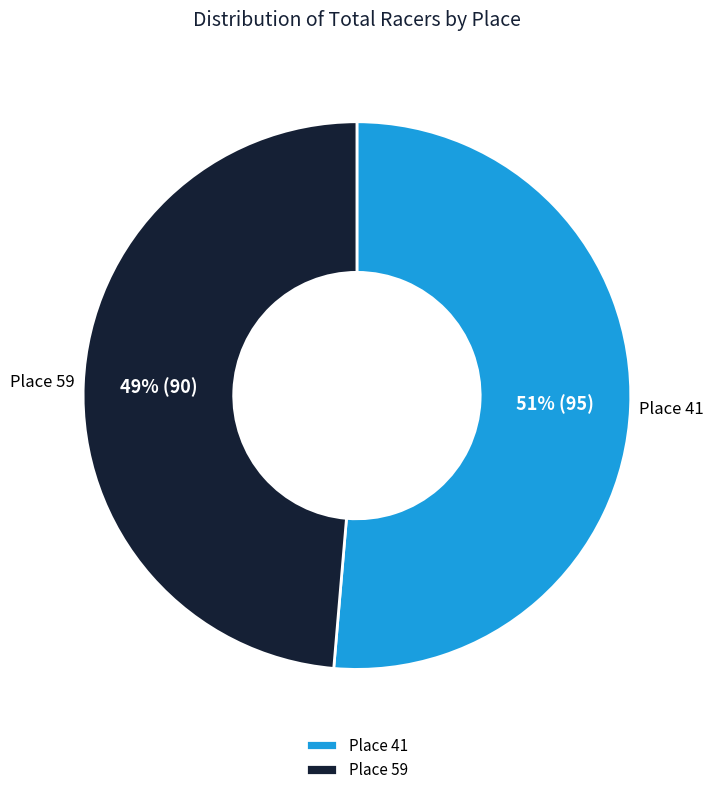

What is the largest slice in the pie chart?

Place 41